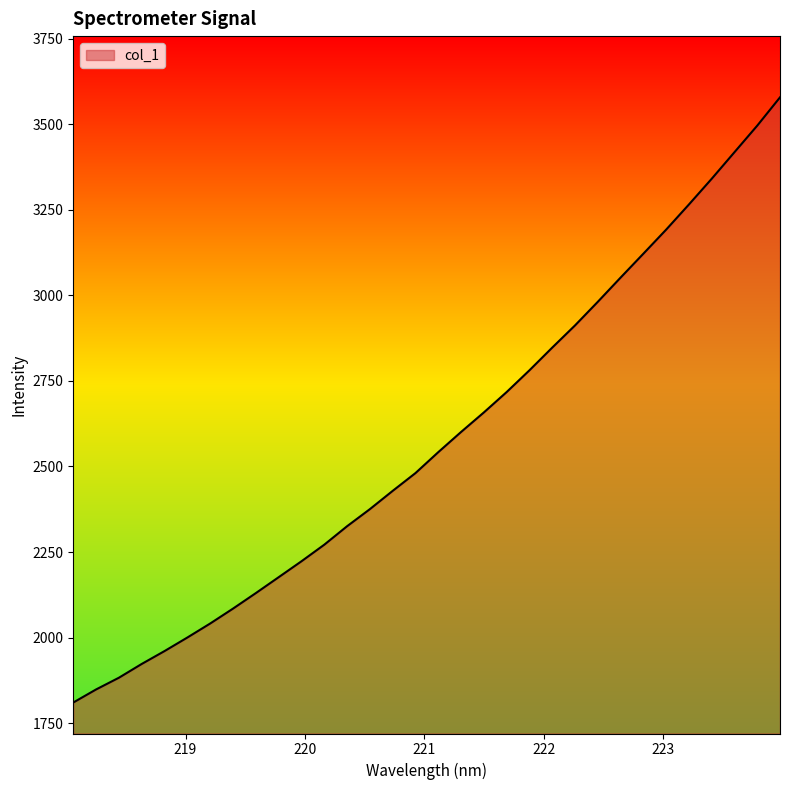

What is the minimum value shown in the chart?

1810.4